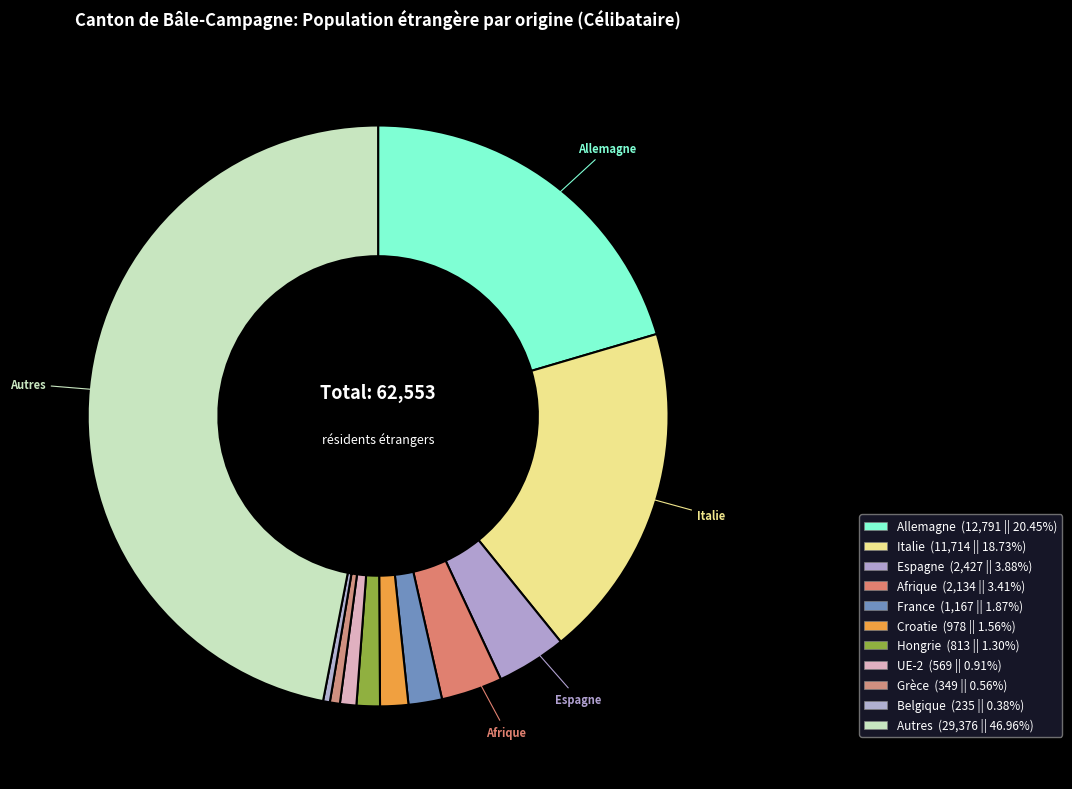

To the nearest percent, what is the average slice percentage?

9%